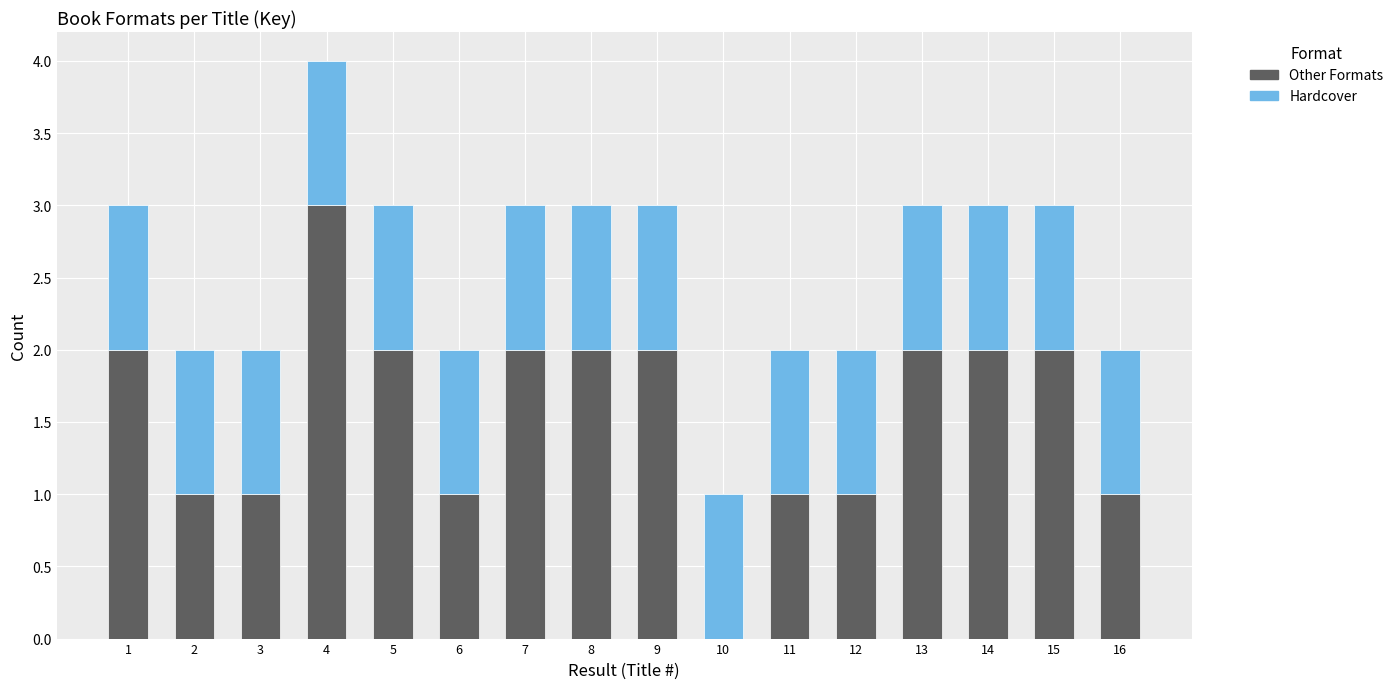

What is the maximum value for Other Formats?

3